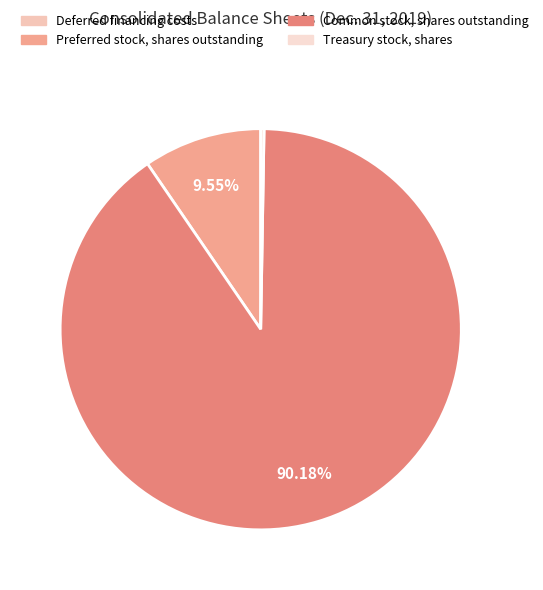

Does any single category account for the majority?

Yes